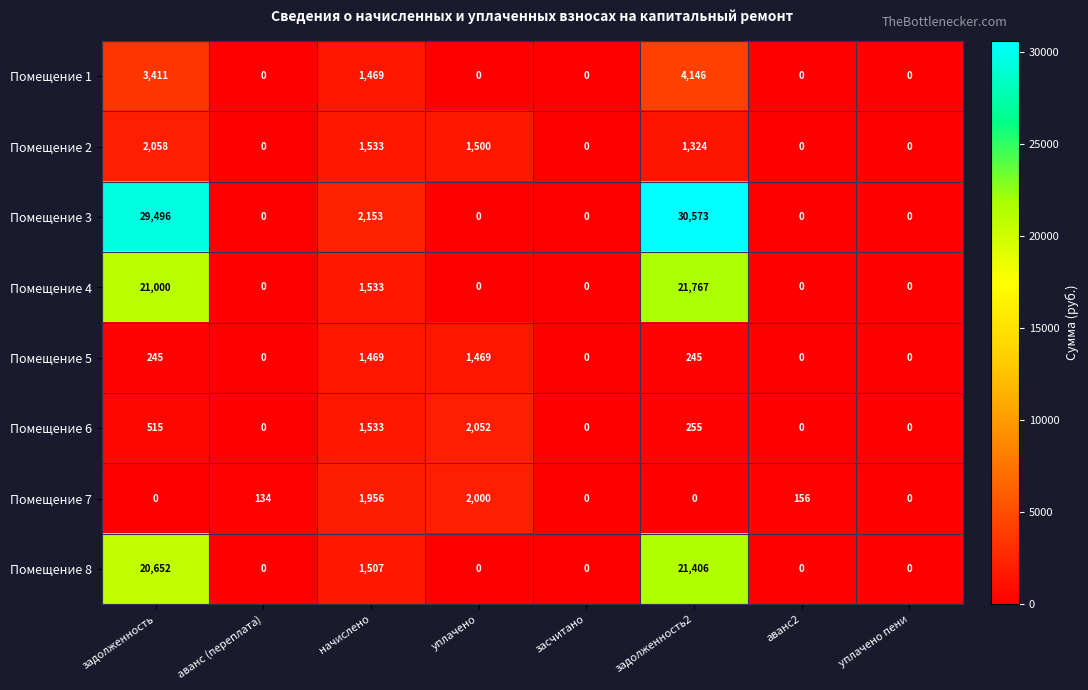

The Помещение 4 series shows 691 at начислено. True or false?

False